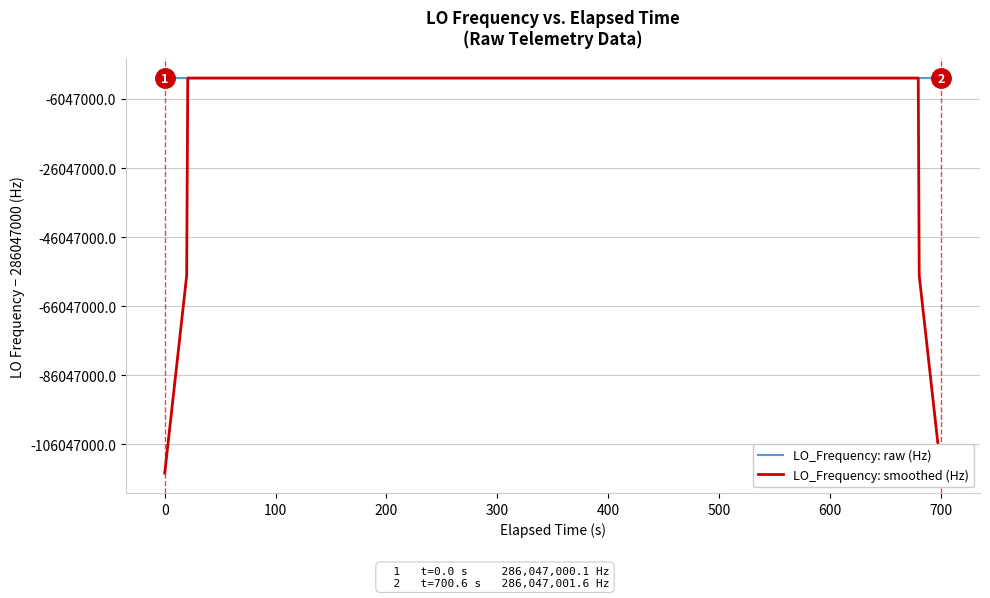

Reading left to right, transcribe all the data shown in this chart.

LO_Frequency: raw (Hz): 286047000.1	286047000.5	286047000.5	286046998.2	286046998.6	286047001.2	286046998.1	286046999.1	286046999.6	286046995.3	286046997.8	286046997.8	286046994.9	286046995.1	286046995.1	286046996.8	286046996.5	286046996.8	286047002.6	286047001.7	286047005.9	286047003.1	286047003.3	286047004.1	286047003.4	286047005.3	286047005.3	286047002.9	286047003.6	286047001.5	286047003.7	286047003.2	286047004.0	286047002.3	286047001.3	286047001.4	286047000.6	286047002.4	286047002.4	286047001.6
LO_Frequency: smoothed (Hz): 171628200.2	228837599.9	286046999.6	286046999.8	286046999.3	286046999.0	286046999.3	286046998.7	286046998.0	286046997.9	286046997.1	286046996.2	286046996.1	286046995.9	286046995.7	286046996.1	286046997.6	286046998.9	286047000.7	286047002.0	286047003.3	286047003.6	286047004.0	286047003.8	286047004.3	286047004.2	286047004.1	286047003.7	286047003.4	286047003.0	286047003.2	286047002.9	286047002.9	286047002.4	286047001.9	286047001.6	286047001.6	286047001.7	228837601.4	171628201.3